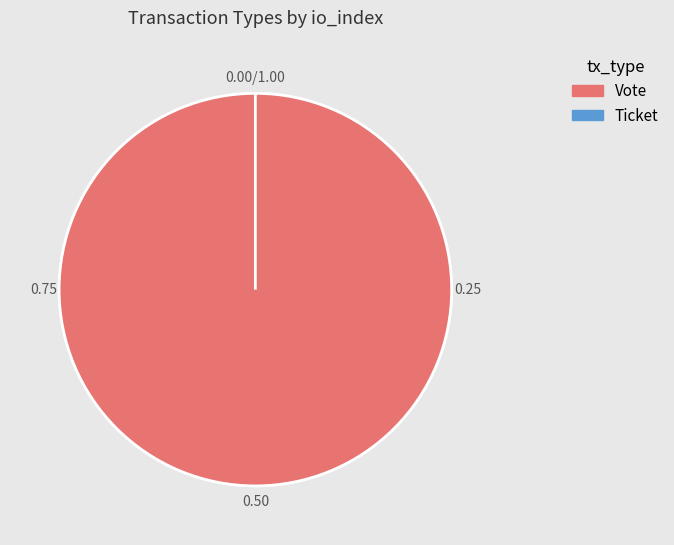

How many segments does this pie chart have?

2